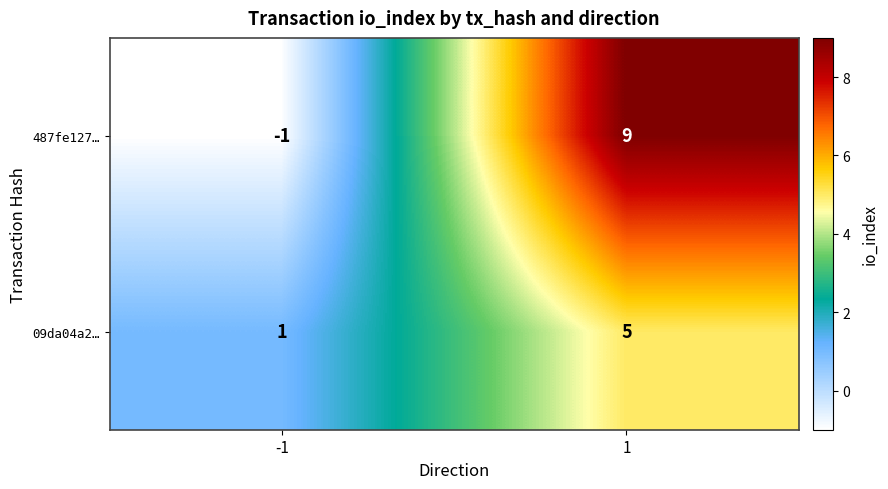

List the labels in order of 487fe127… value, smallest first.

-1, 1